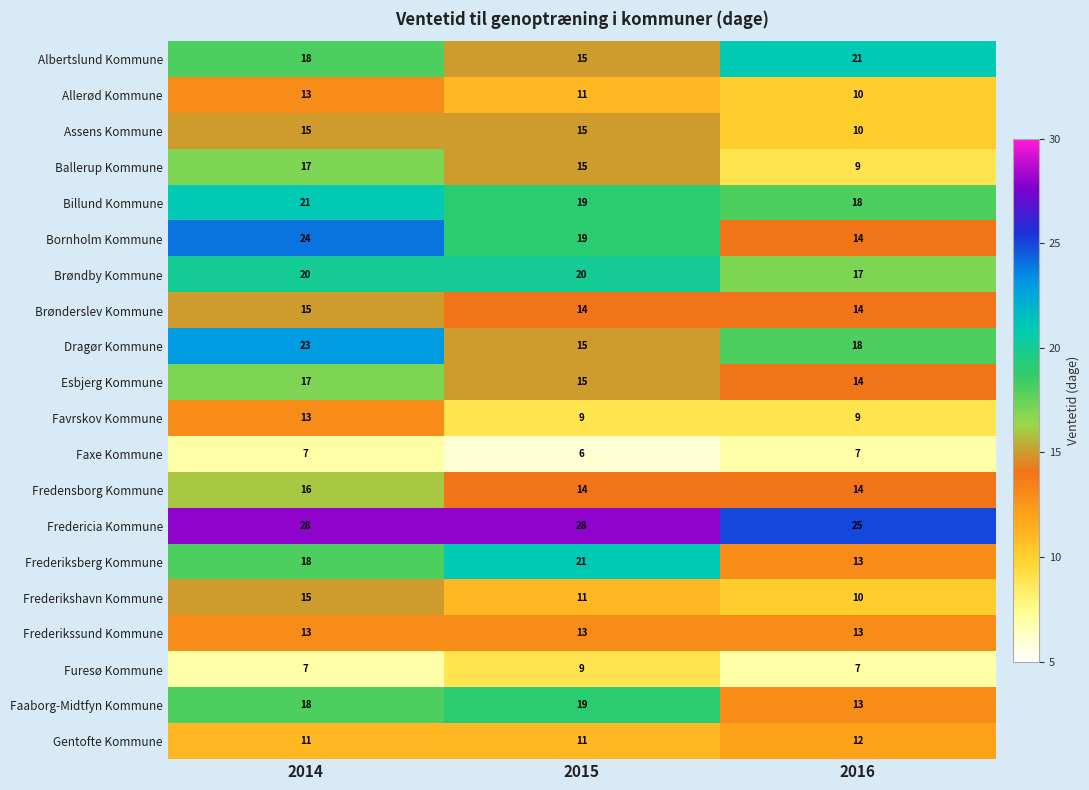

Which category has the lowest value across all series?

2015